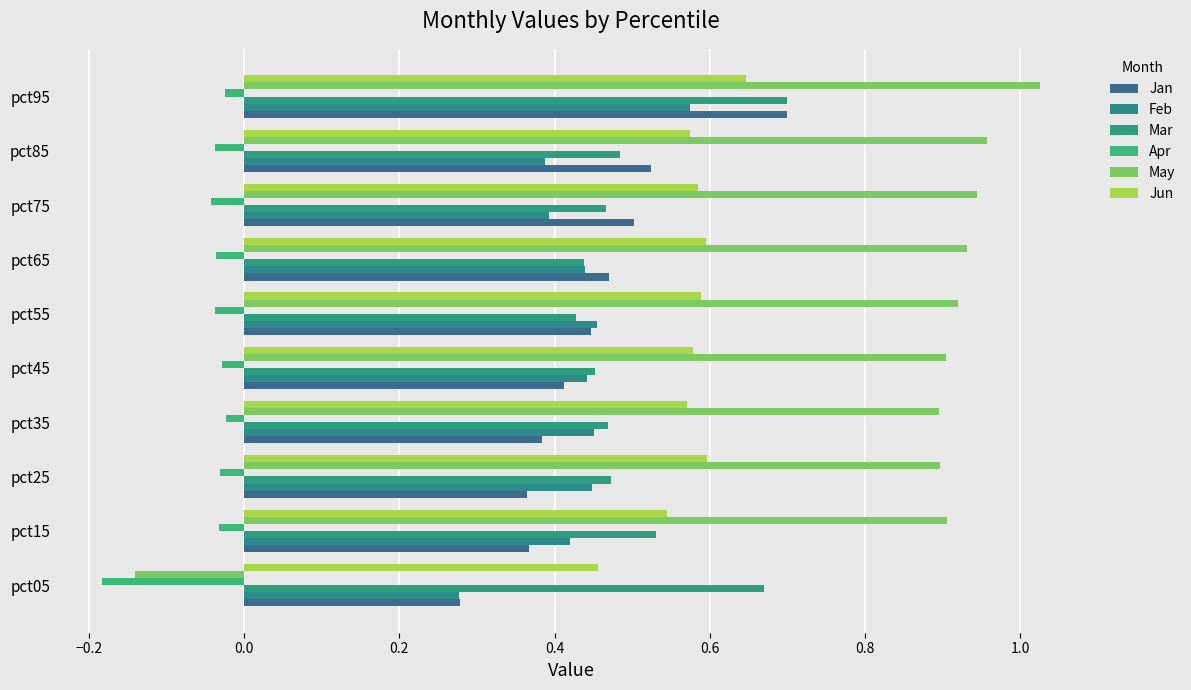

How many data points in May are less than 0?

1